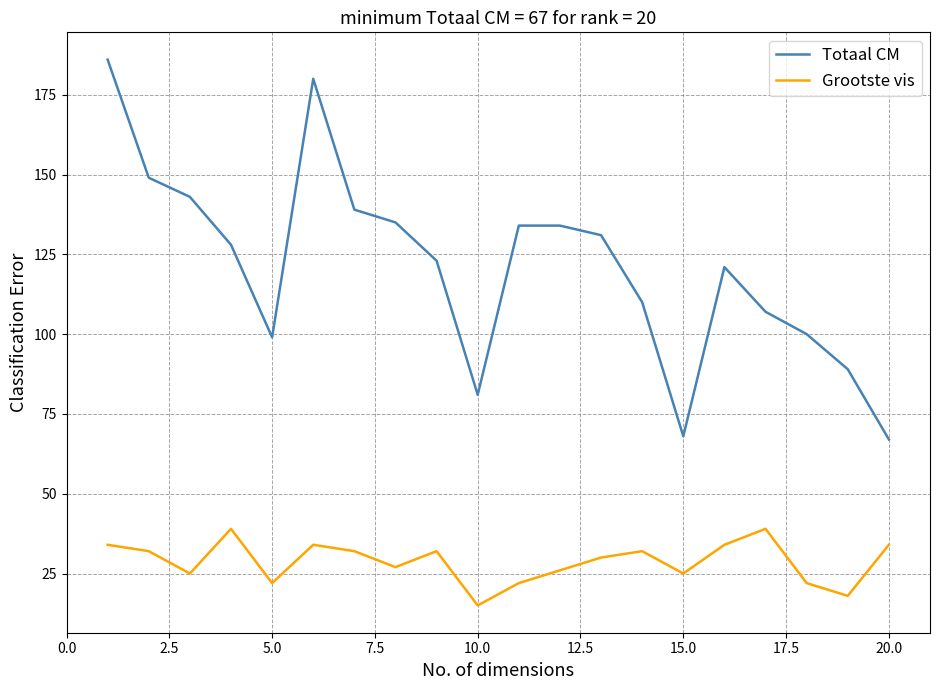

Which series has the largest total across all categories?

Totaal CM